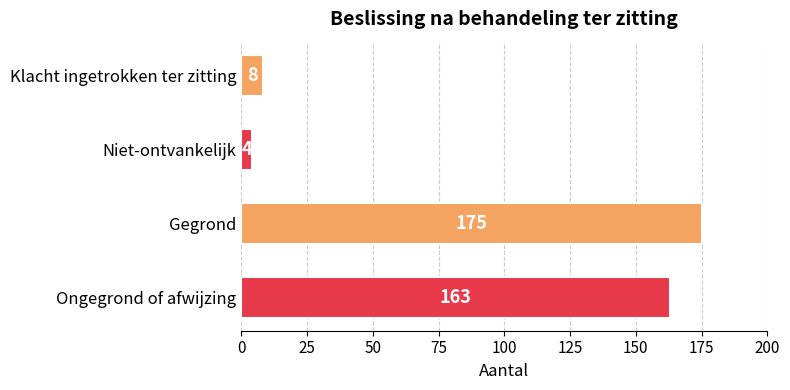

True or false: the data shows 276 at Gegrond.

False